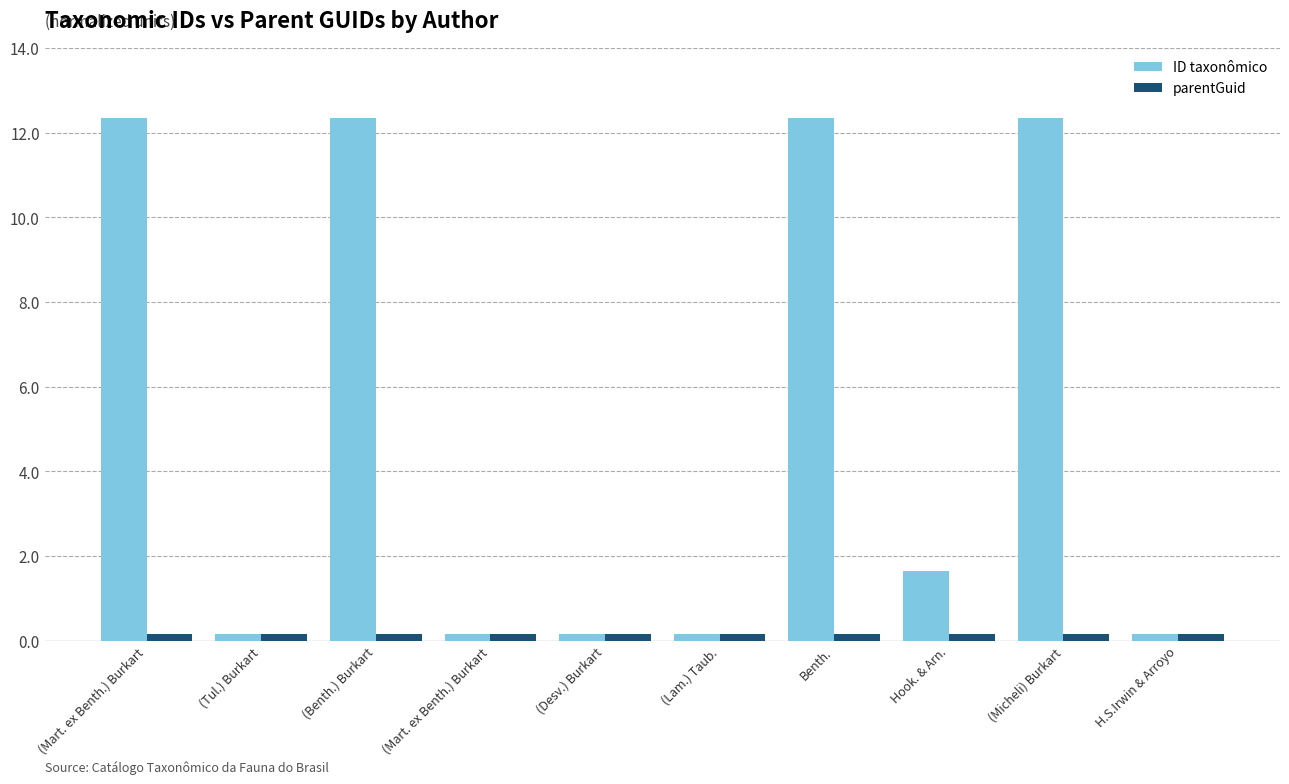

What are all the series names shown in the legend?

ID taxonômico, parentGuid